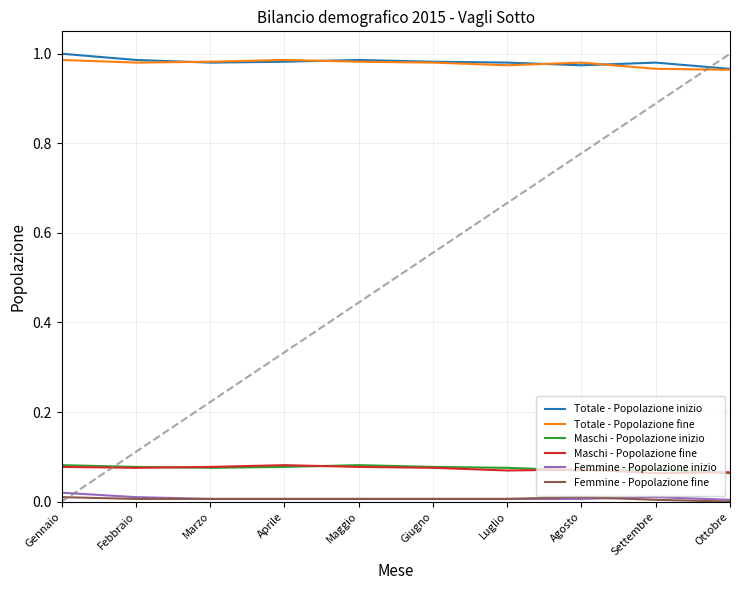

True or false: Totale - Popolazione inizio and Maschi - Popolazione fine intersect in this chart.

False